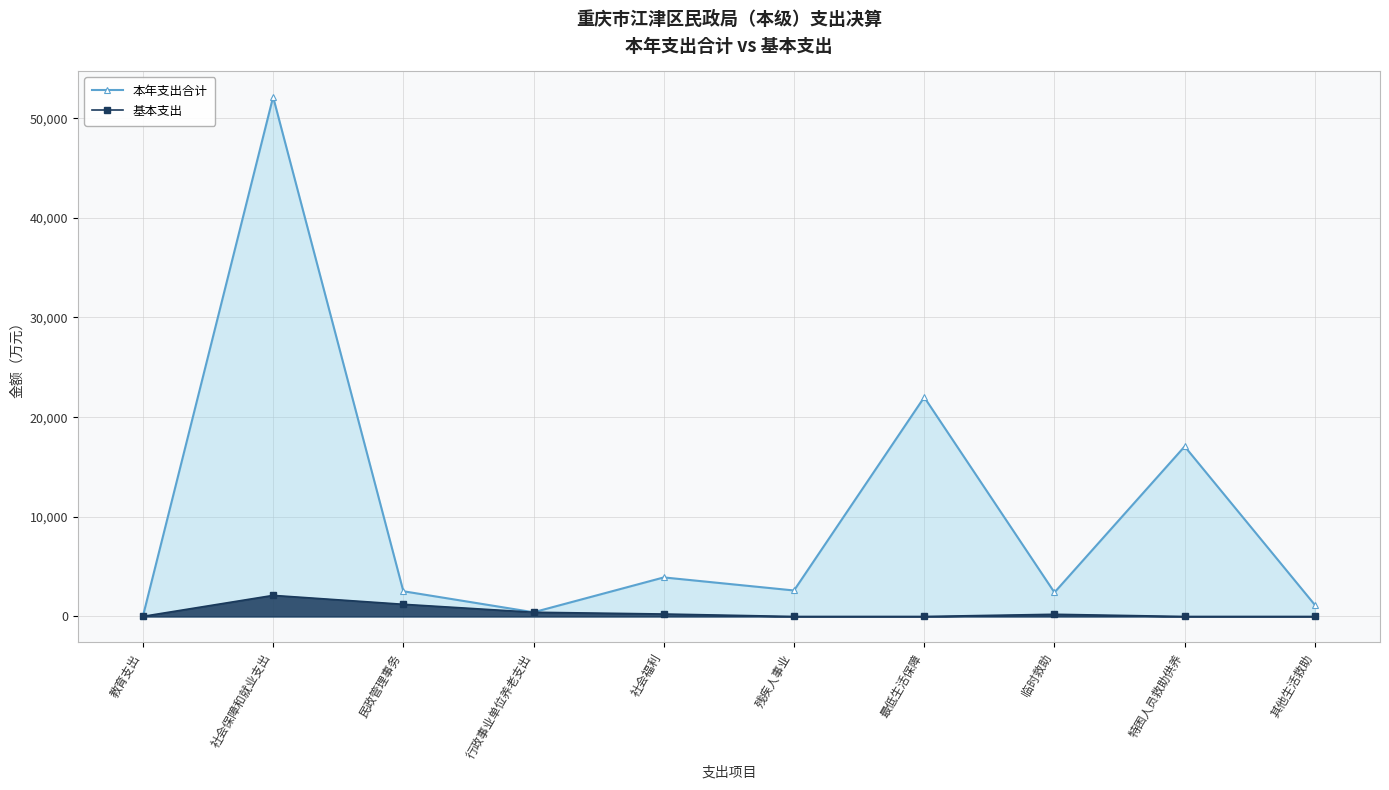

Which category has the lowest value in the 本年支出合计 series?

教育支出